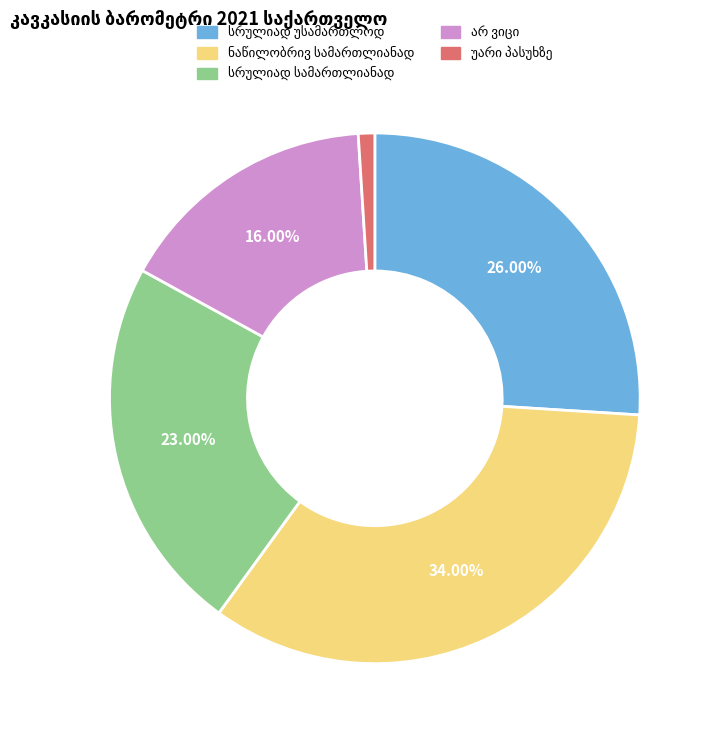

To the nearest percent, what is the average slice percentage?

20%